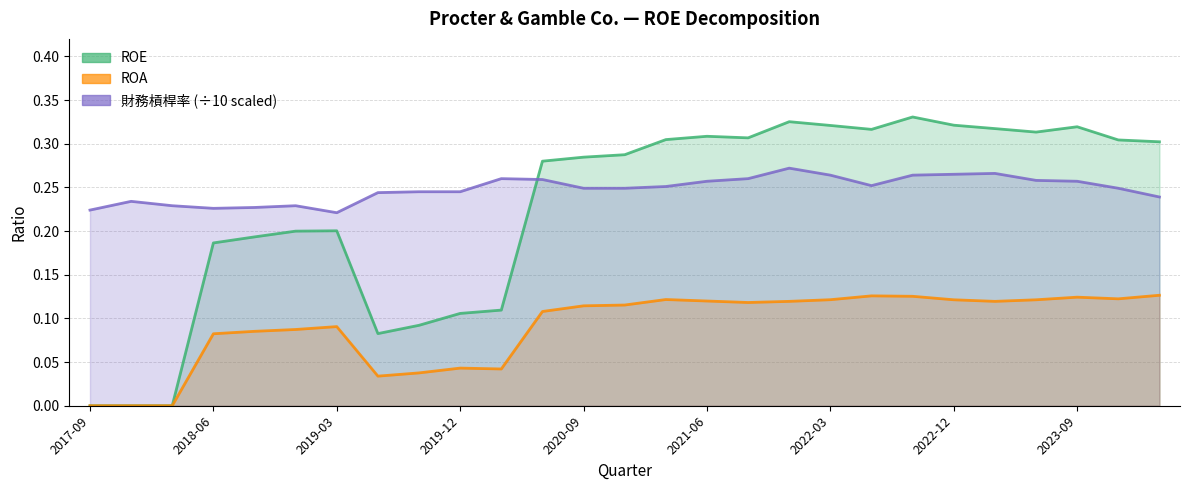

What is the difference between the second highest and second lowest values in the ROA series?

0.1